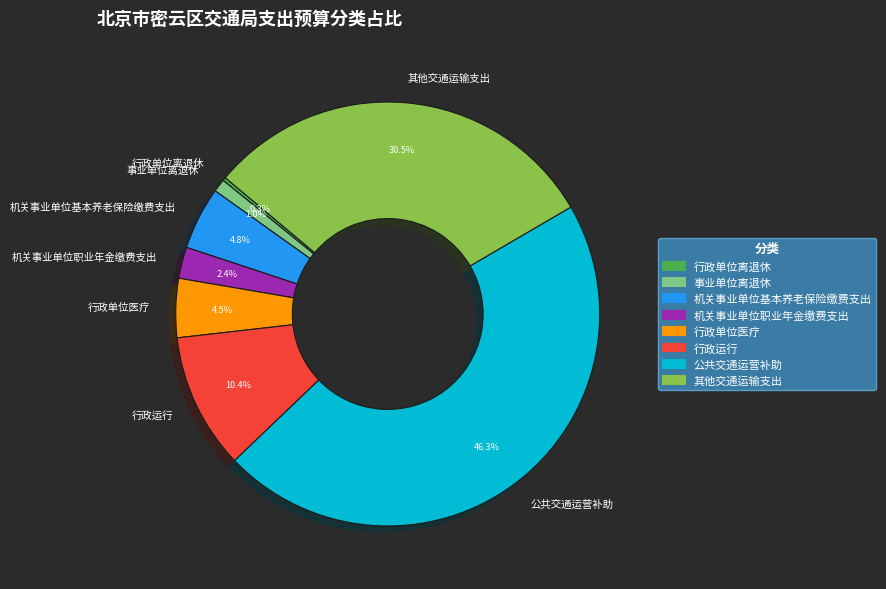

Between 机关事业单位职业年金缴费支出 and 机关事业单位基本养老保险缴费支出, which is larger?

机关事业单位基本养老保险缴费支出